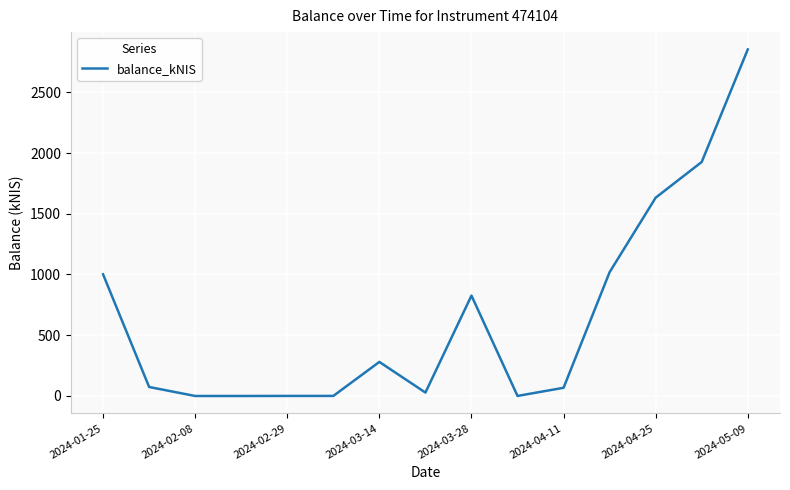

How many values are below 74?

7